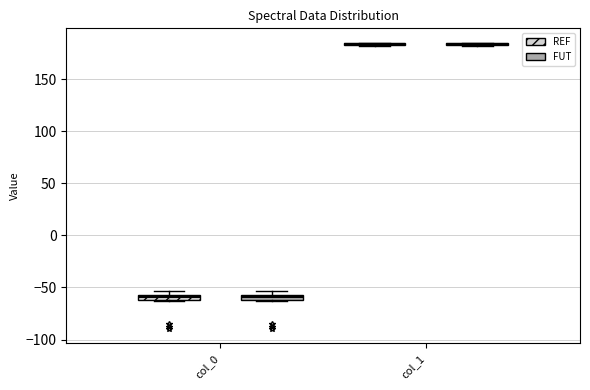

Where is the upper edge of the box for col_0 (FUT) on the y-axis? The values are not printed on the chart, so give them approximately, as read against the axis.

-55